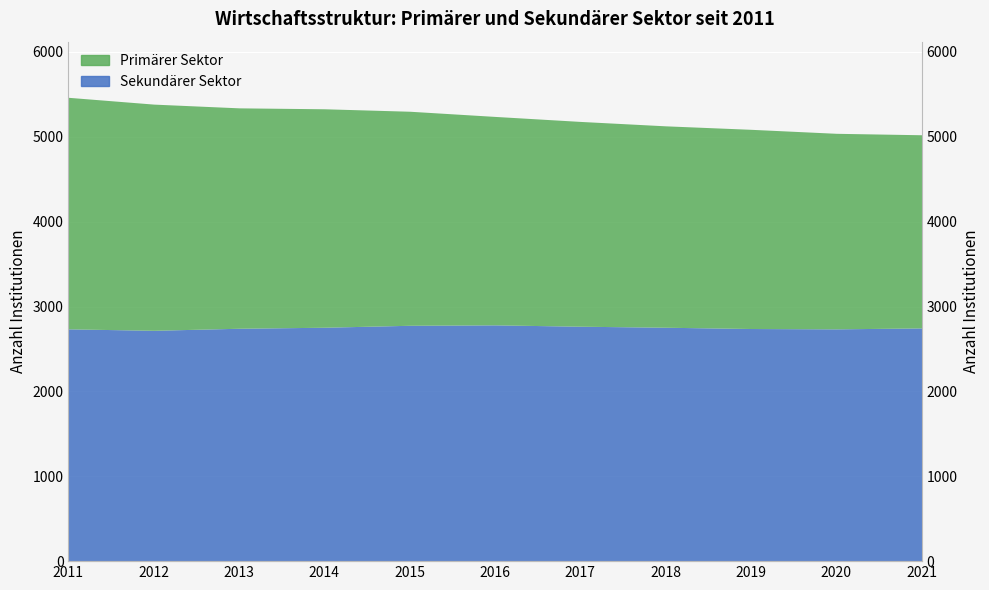

Does the chart display data point markers on the line(s)?

No